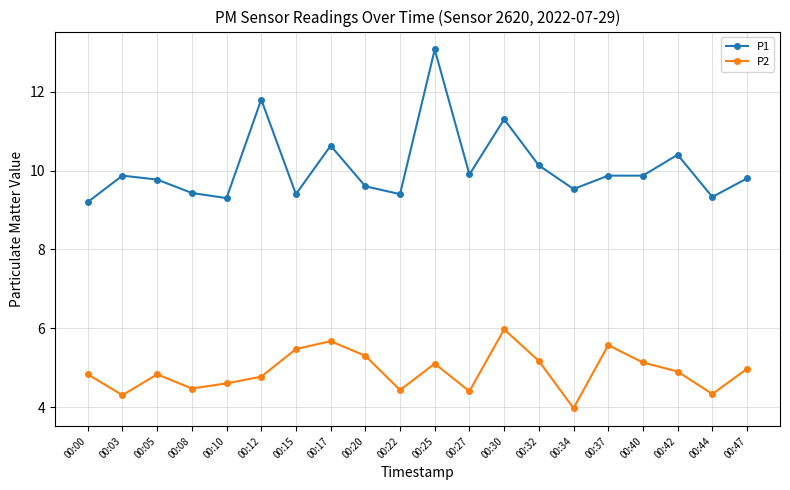

What is the value of the P2 point at the 12th from the left?

4.4